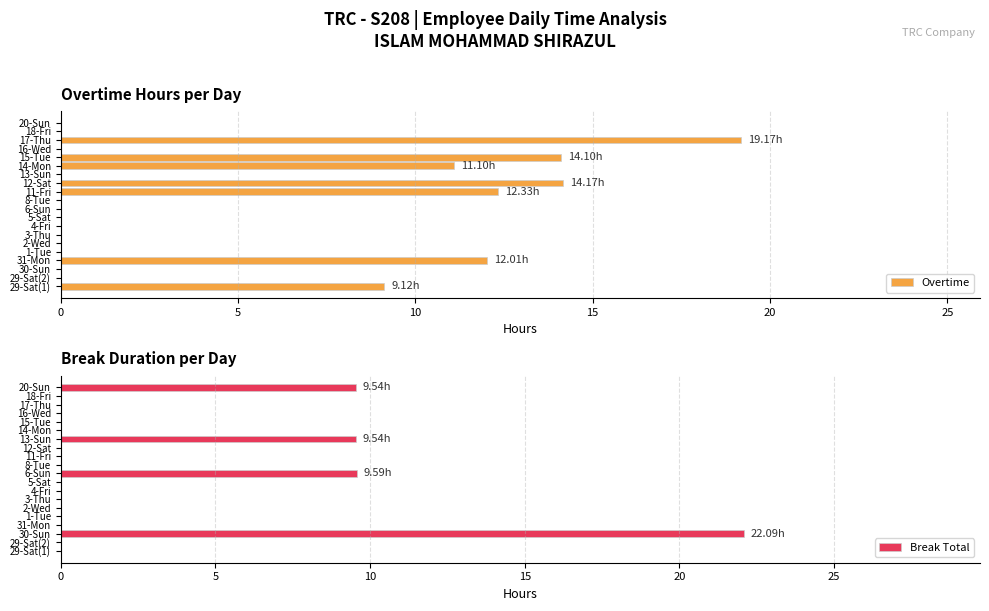

How many values in Overtime are above zero?

7